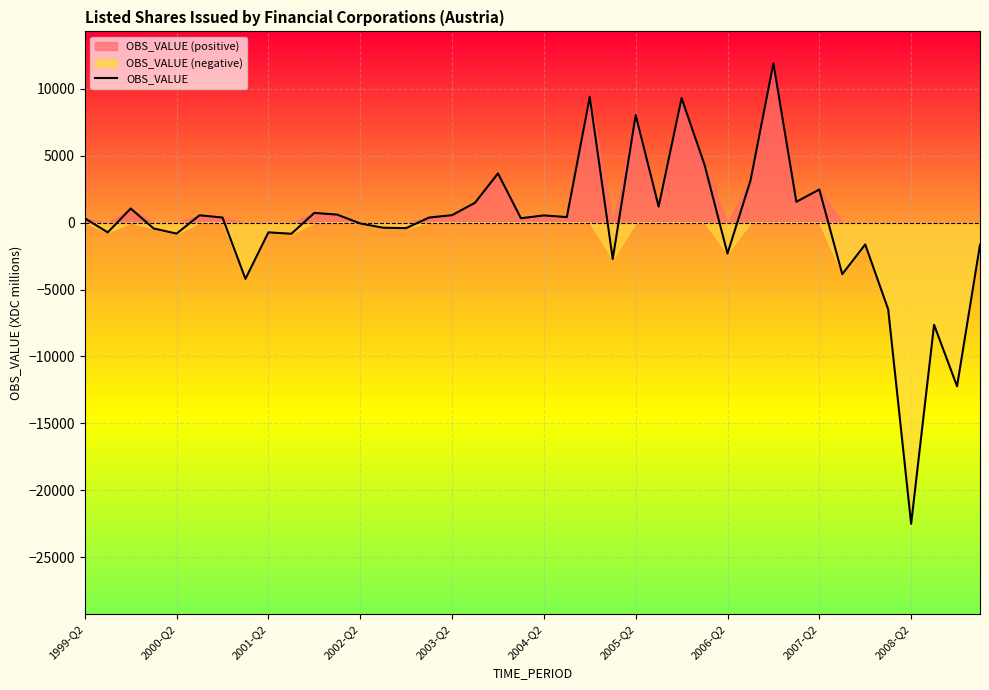

Rank the categories by value from highest to lowest.

30, 22, 26, 24, 27, 18, 29, 32, 31, 17, 25, 2001-Q2, 10, 11, 16, 2004-Q2, 20, 21, 2005-Q2, 15, 19, 1999-Q2, 12, 13, 14, 2002-Q2, 2000-Q2, 2007-Q2, 2003-Q2, 2008-Q2, 34, 39, 28, 23, 33, 2006-Q2, 35, 37, 38, 36